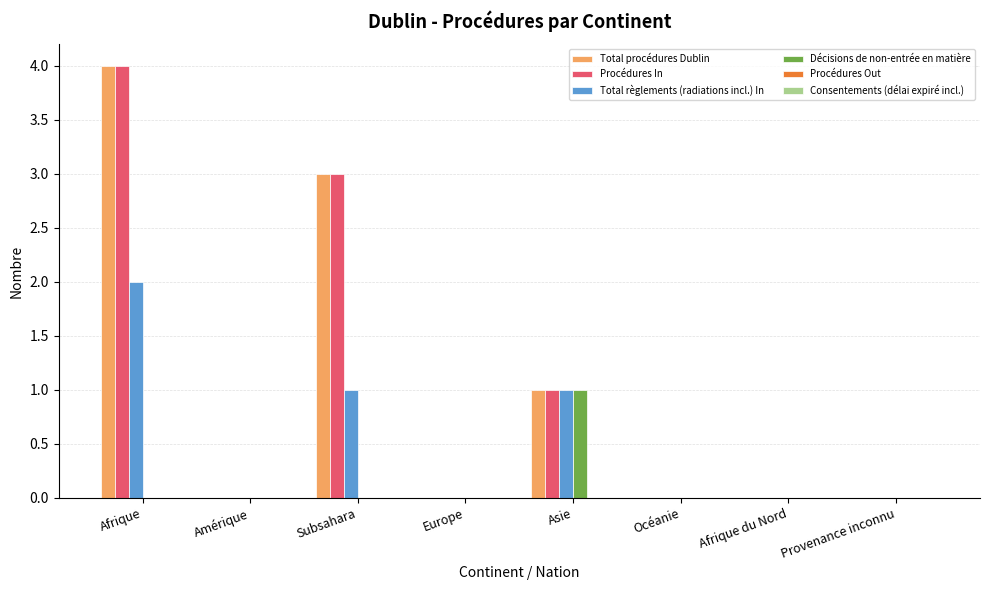

At which category is the sum across all series the highest?

Afrique